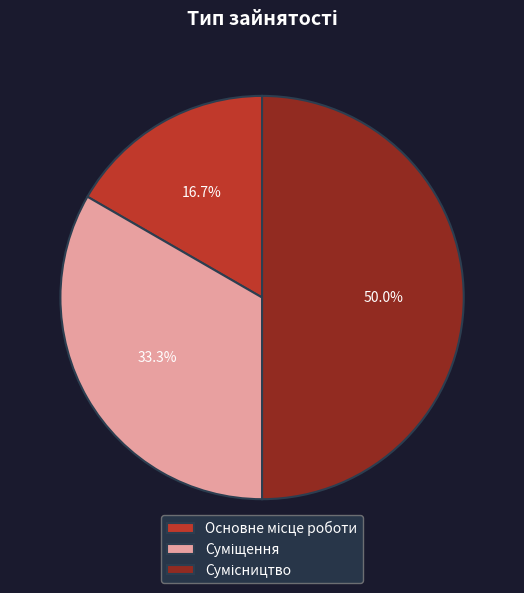

Which category has the smallest portion of the pie?

Основне місце роботи